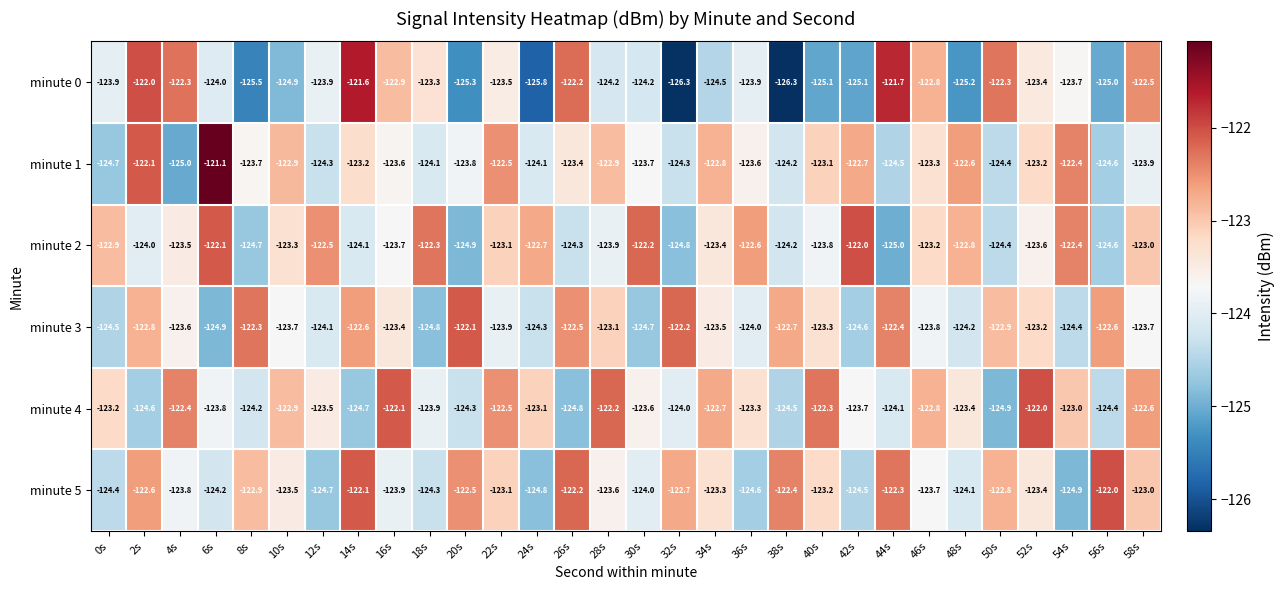

Which series has the widest spread of values?

minute 0